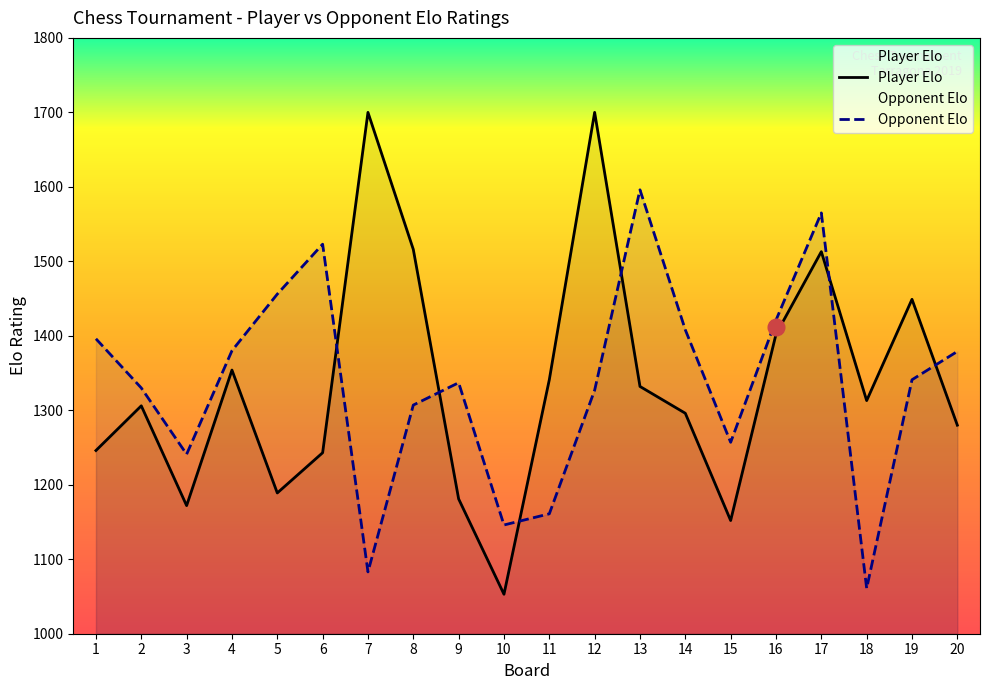

Rank the series at 18 from lowest to highest value.

Opponent Elo, Player Elo